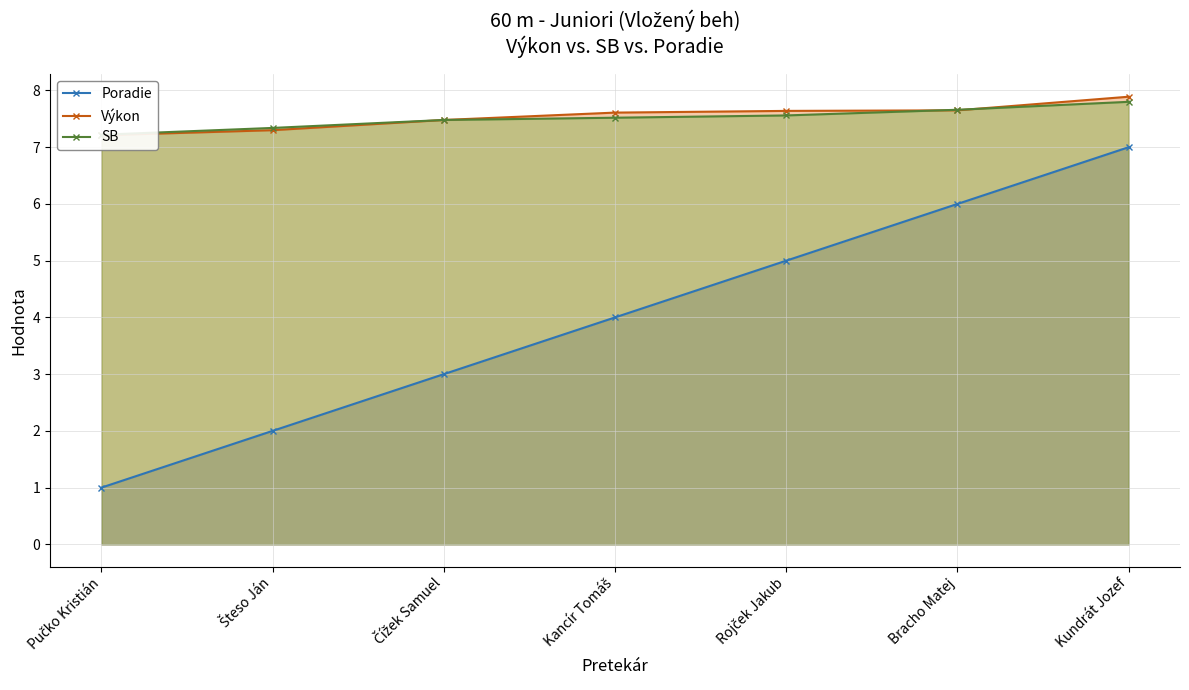

What is the highest value of the Poradie series?

7